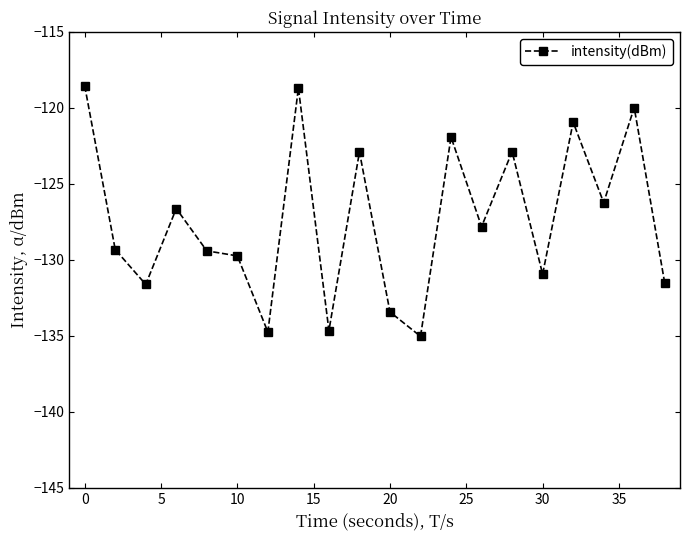

Count the number of values greater than -127.

9